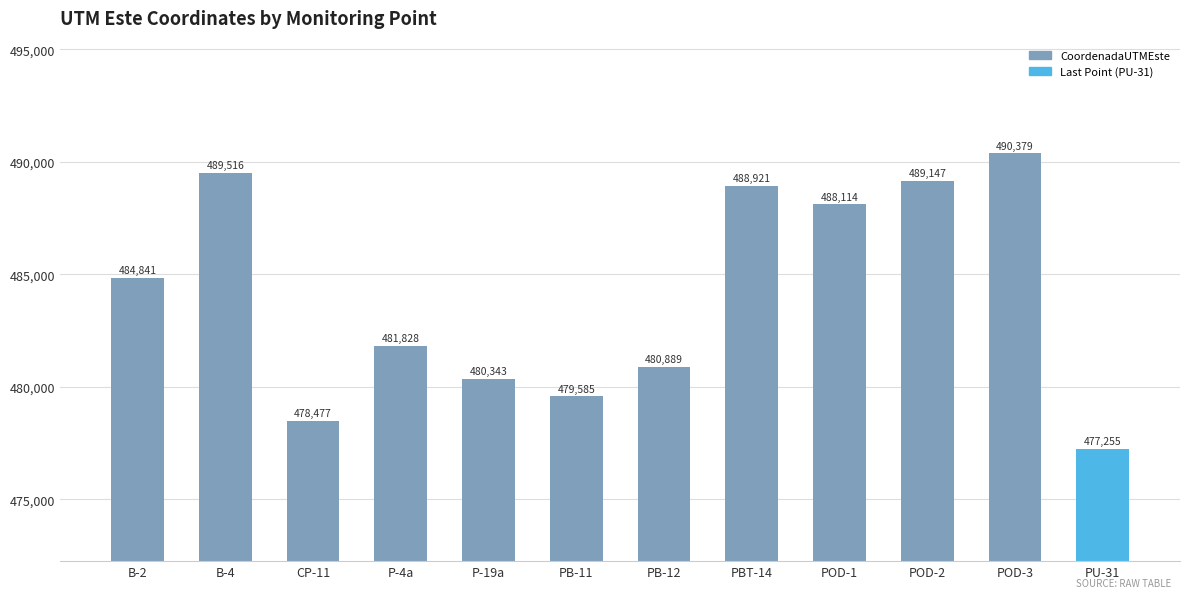

How many data points are less than 484841?

6